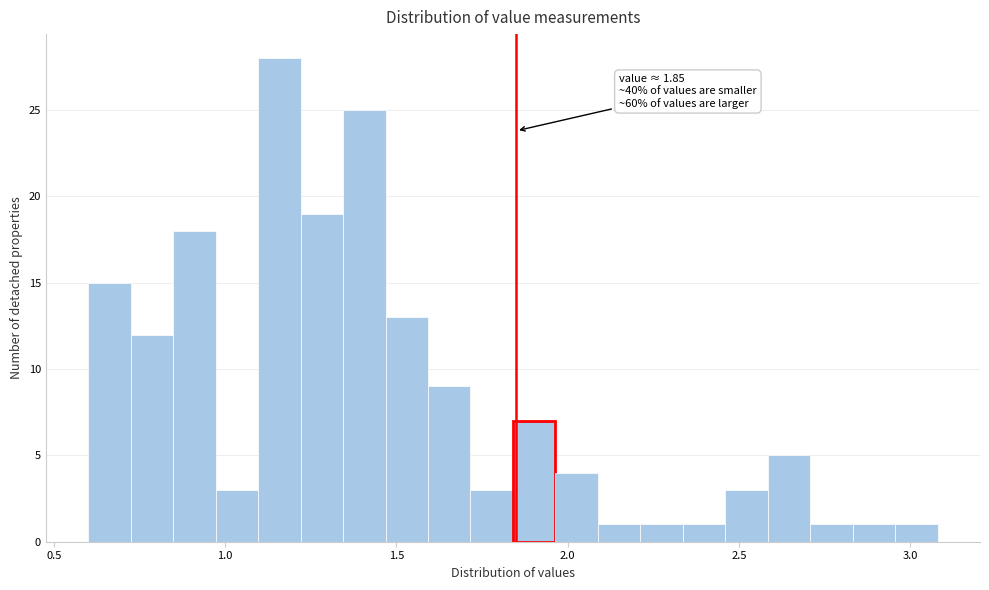

Around what value on the x-axis is the tallest bar? Give the approximate position of its centre, as read against the axis.

1.15